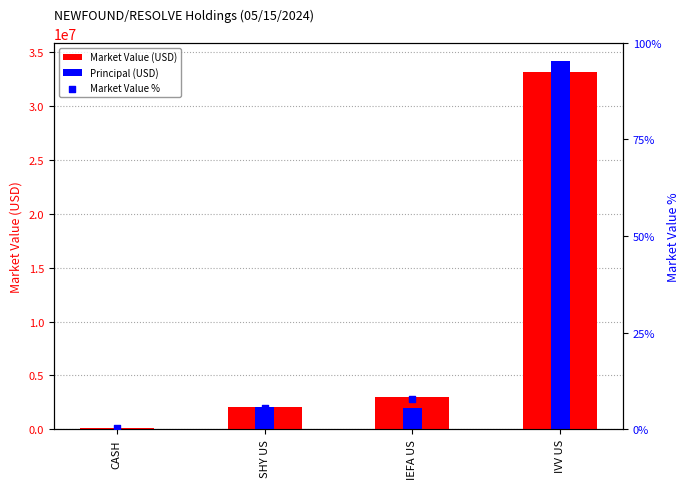

Which series reaches the minimum Y coordinate?

Principal (USD)